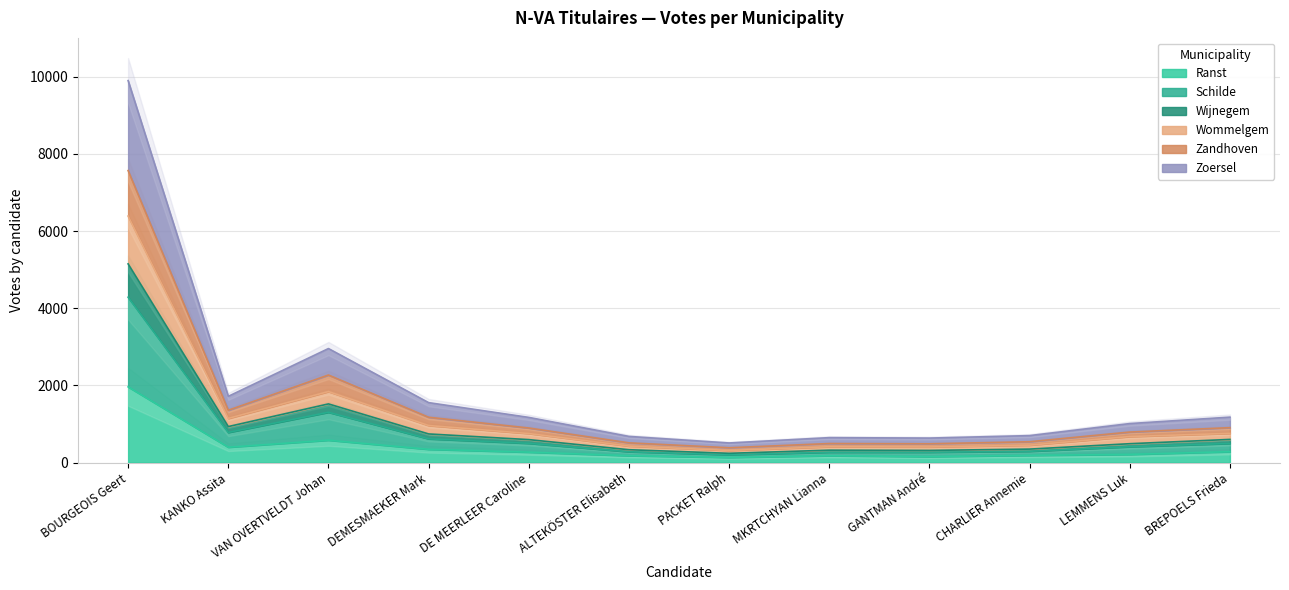

What is the label of the 11th point from the right?

KANKO Assita